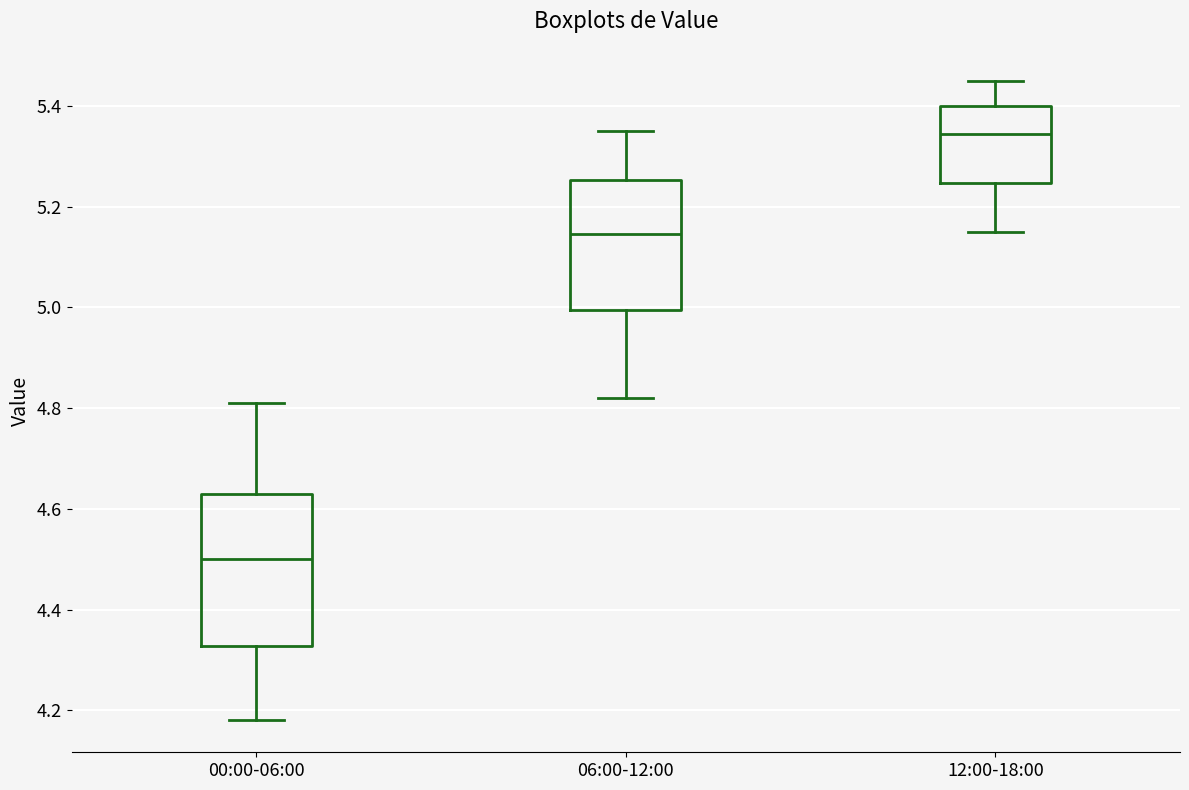

Where is the lower edge of the box for 12:00-18:00 on the y-axis? The values are not printed on the chart, so give them approximately, as read against the axis.

5.24